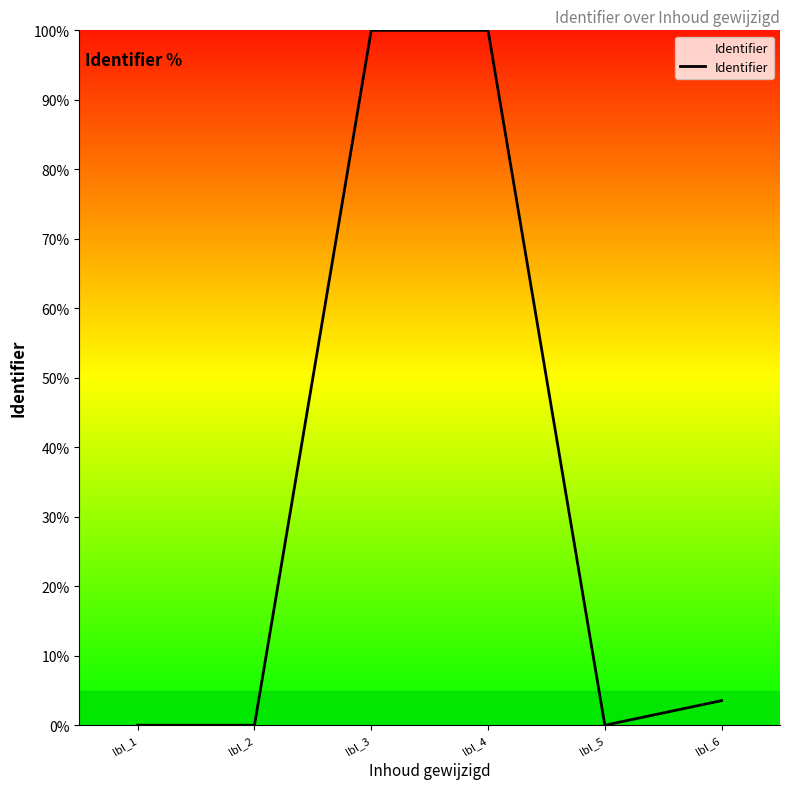

What is the average value?

33.9